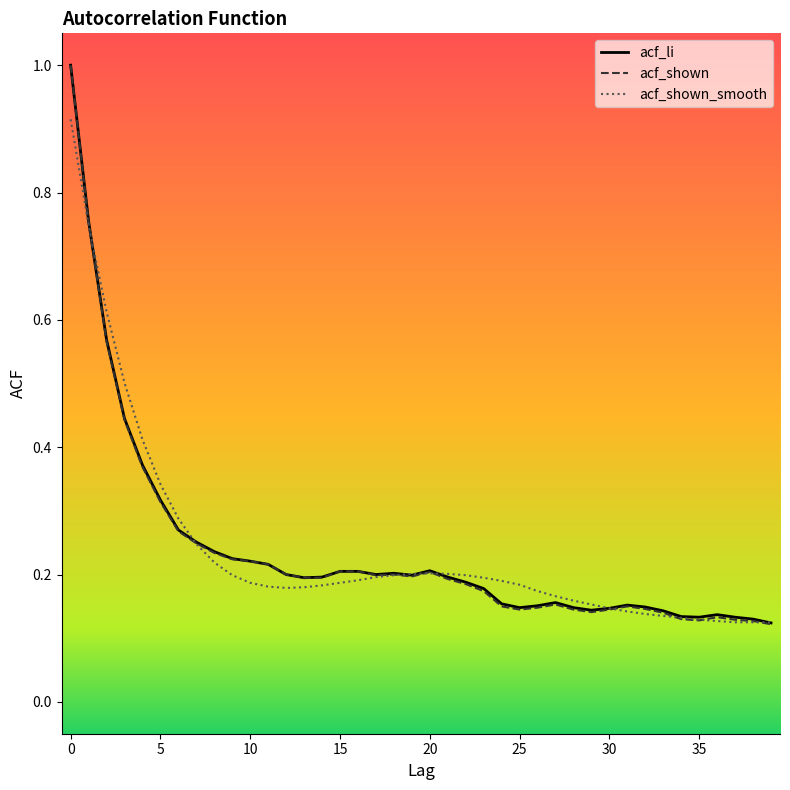

What is the maximum value shown in the chart?

1.0